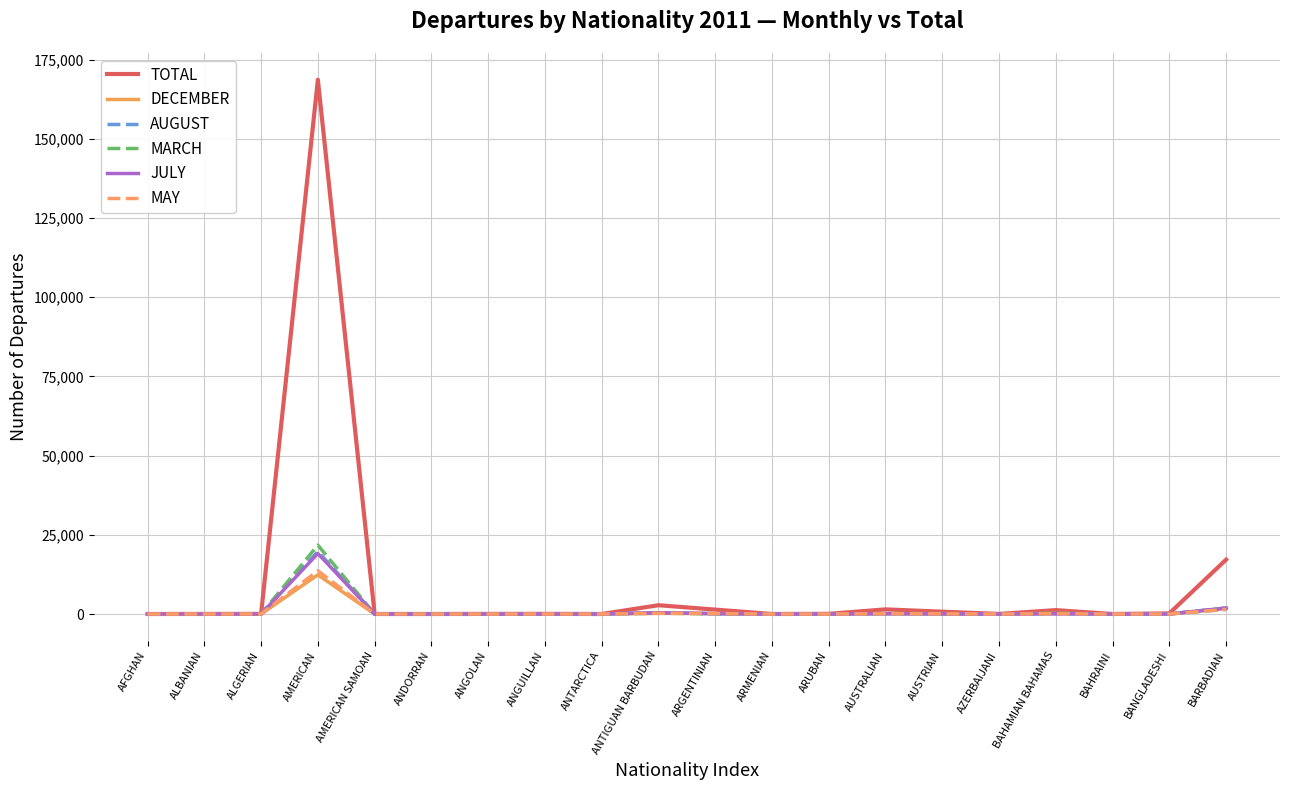

What is the highest value of the DECEMBER series?

12364